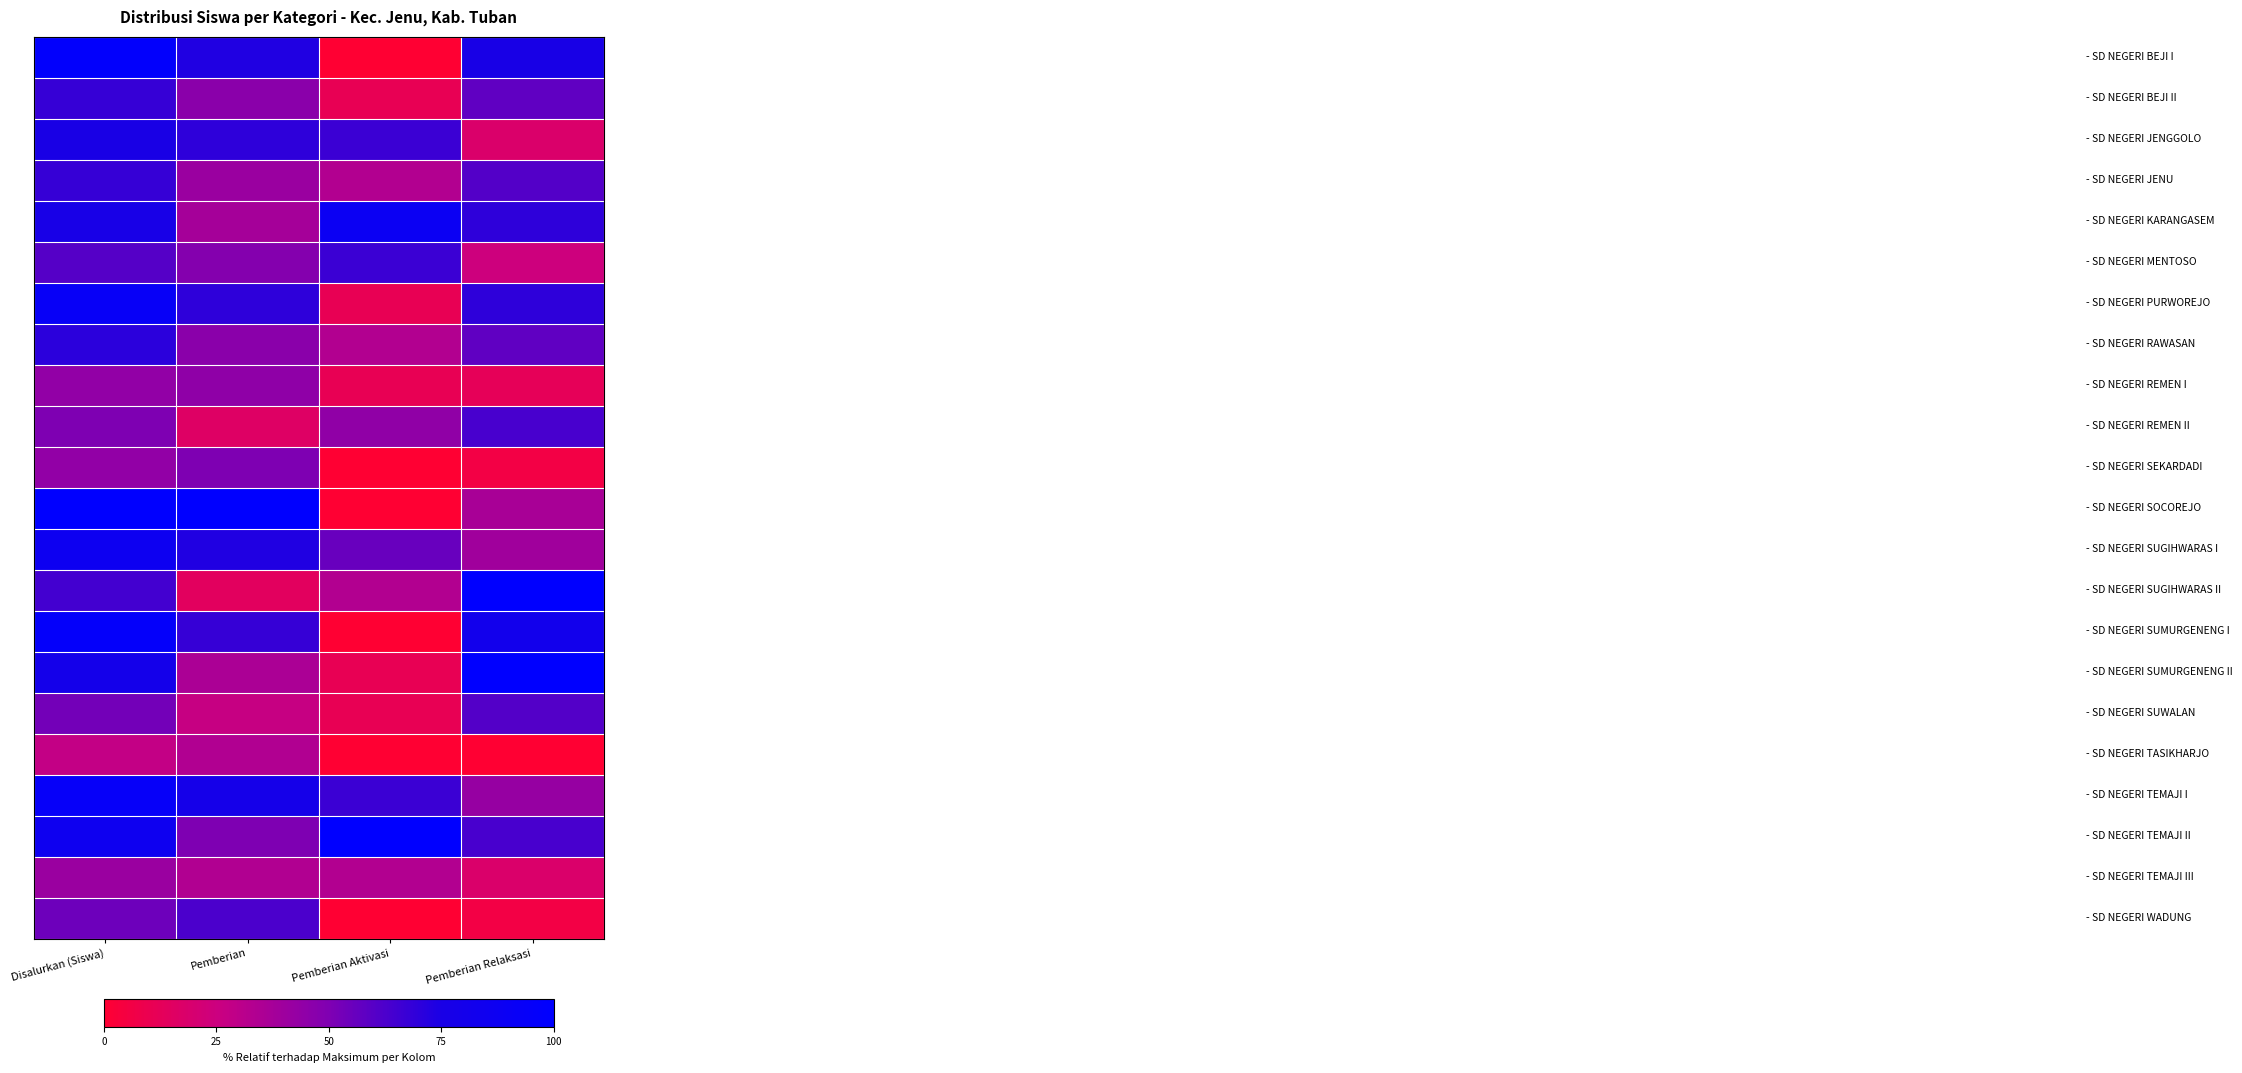

Between Pemberian and Pemberian Relaksasi, which is larger?

Pemberian Relaksasi